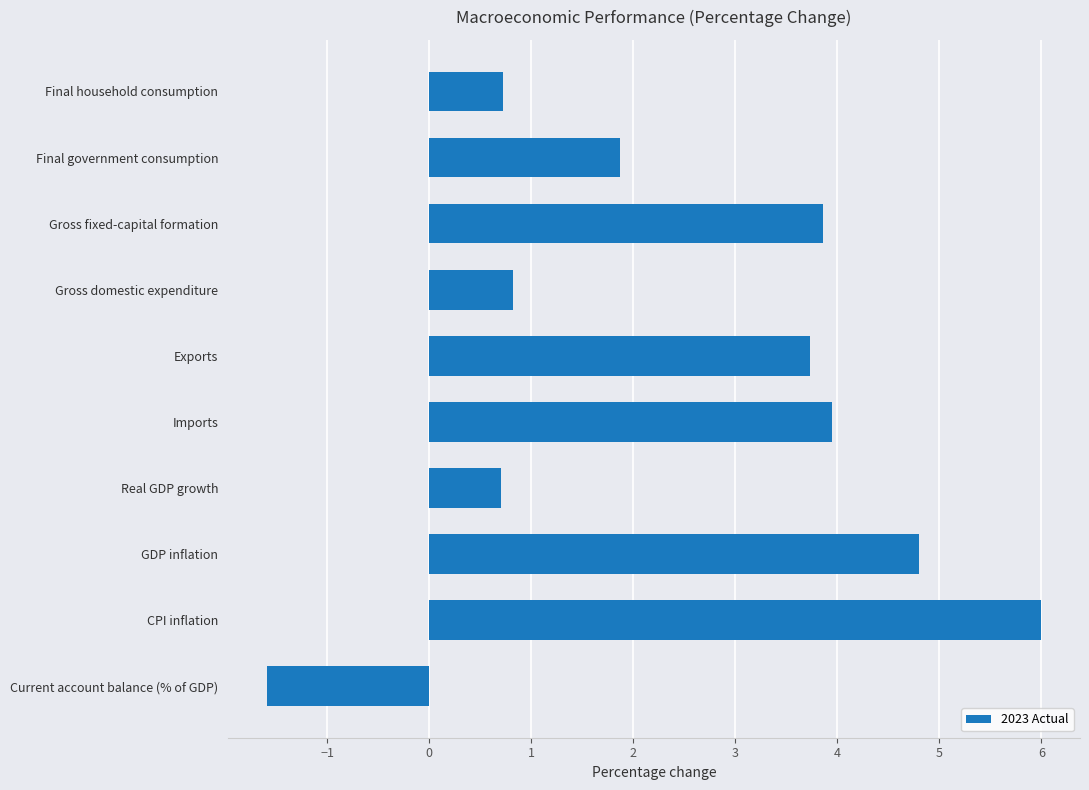

At which label is the value closest to 2?

Final government consumption